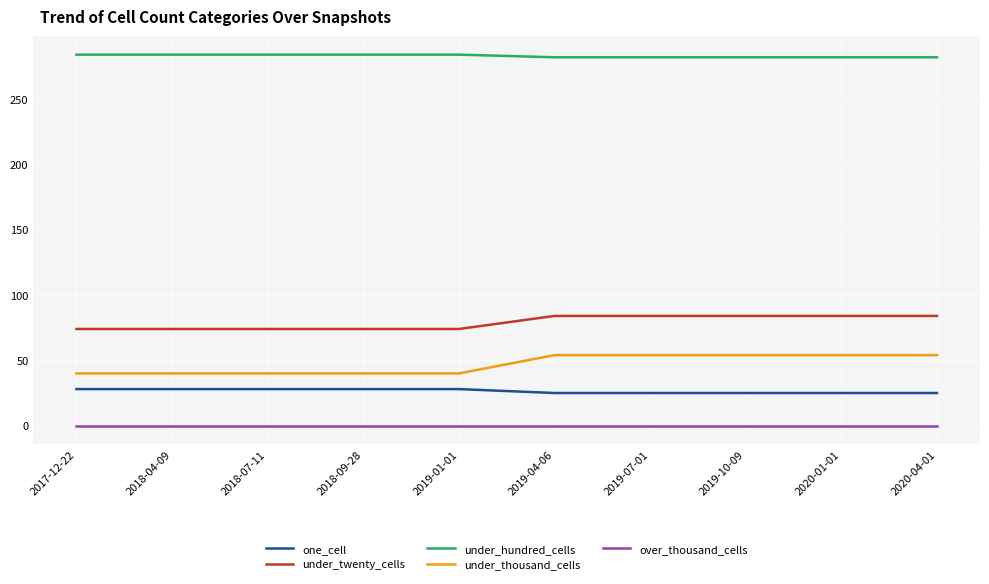

What is the difference between the under_hundred_cells values at 2018-07-11 and 2020-01-01?

2